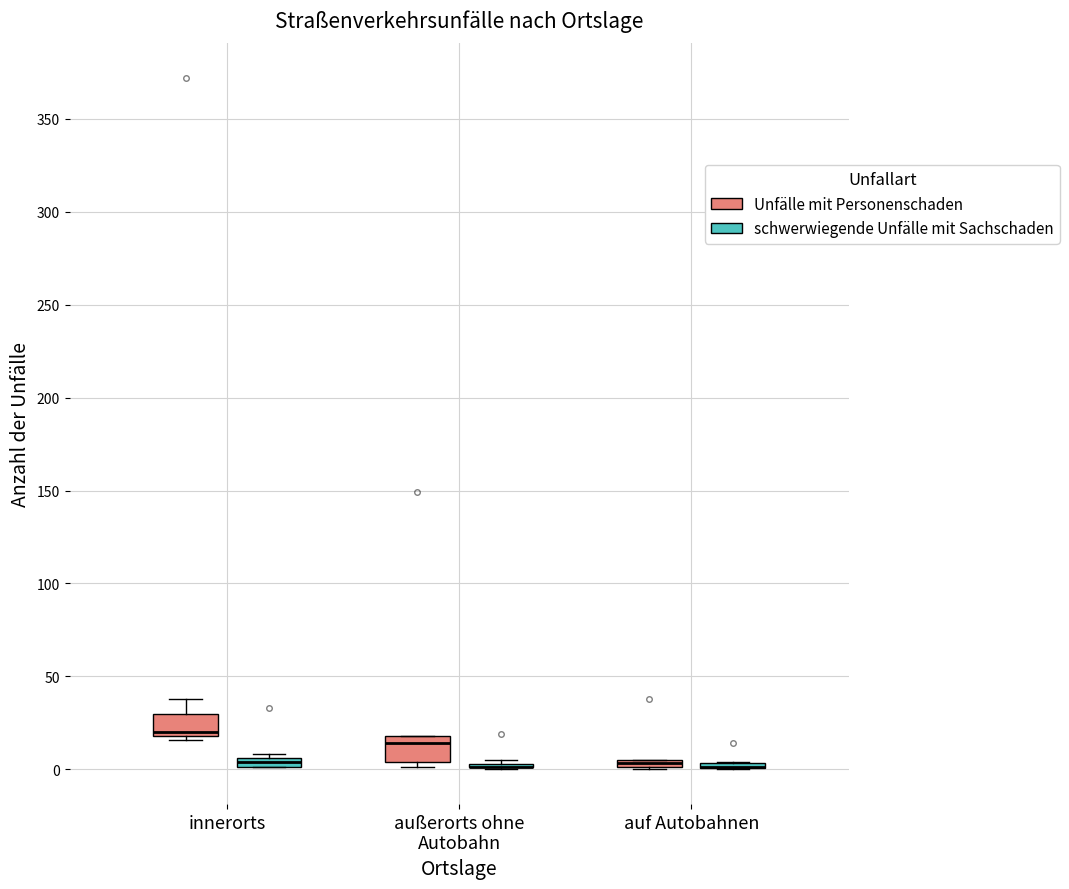

Where is the lower edge of the box for auf Autobahnen (schwerwiegende Unfälle mit Sachschaden) on the y-axis? The values are not printed on the chart, so give them approximately, as read against the axis.

0